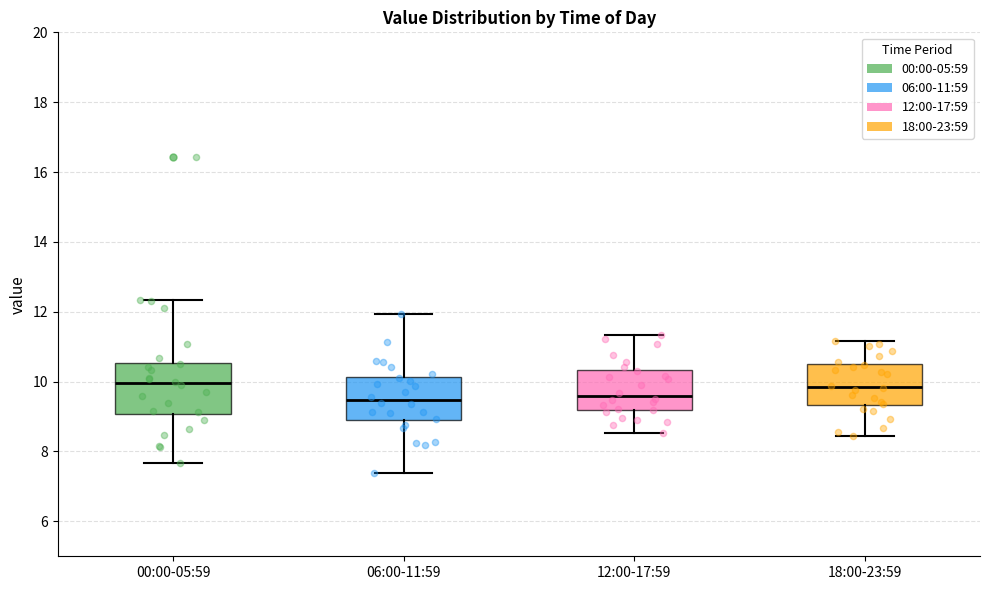

Reading left to right, transcribe this box plot: for each box, give where its median line is, the range the box spans, and where its two whiskers end, as read against the y-axis. The values are not printed on the chart, so give them approximately, as read against the axis.

00:00-05:59: median 10.0, box 9.0 to 10.6, whiskers 7.6 to 12.4
06:00-11:59: median 9.4, box 8.8 to 10.2, whiskers 7.4 to 12.0
12:00-17:59: median 9.6, box 9.2 to 10.4, whiskers 8.6 to 11.4
18:00-23:59: median 9.8, box 9.4 to 10.4, whiskers 8.4 to 11.2